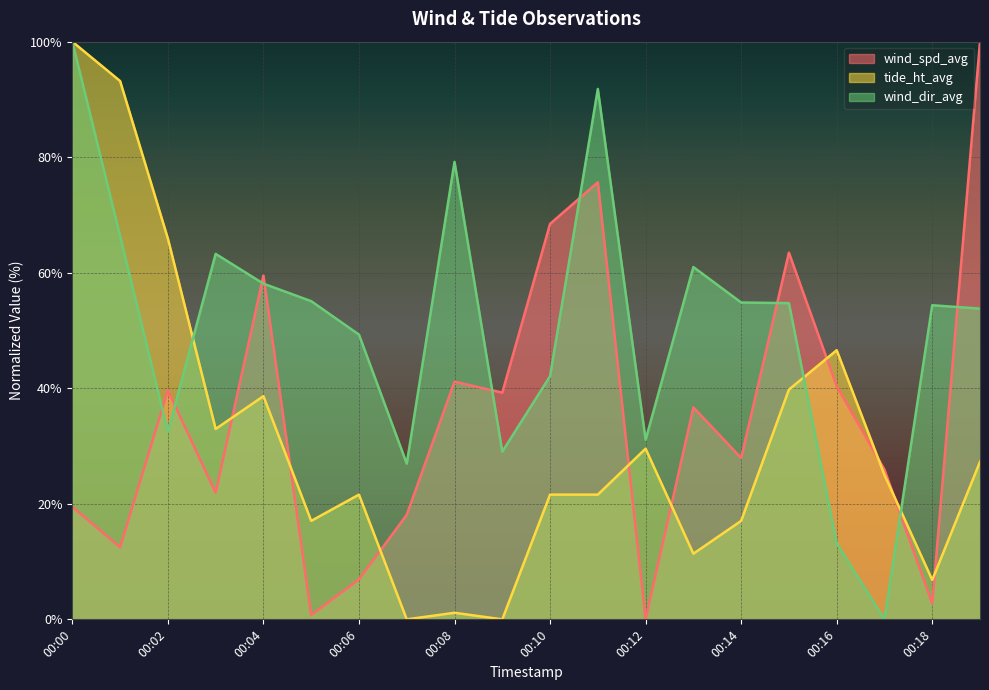

How many times do tide_ht_avg and wind_spd_avg cross each other?

9